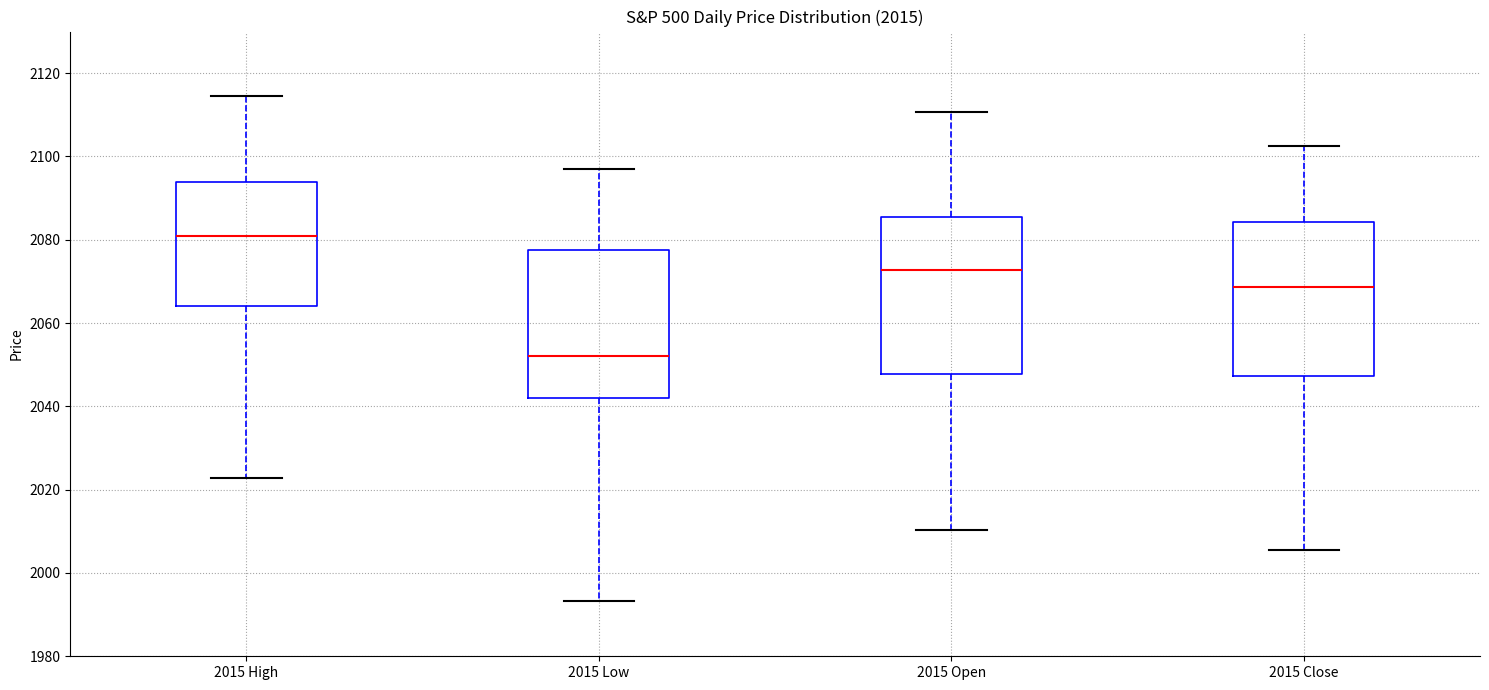

Reading left to right, transcribe this box plot: for each box, give where its median line is, the range the box spans, and where its two whiskers end, as read against the y-axis. The values are not printed on the chart, so give them approximately, as read against the axis.

2015 High: median 2080, box 2064 to 2094, whiskers 2022 to 2114
2015 Low: median 2052, box 2042 to 2078, whiskers 1994 to 2096
2015 Open: median 2072, box 2048 to 2086, whiskers 2010 to 2110
2015 Close: median 2068, box 2048 to 2084, whiskers 2006 to 2102